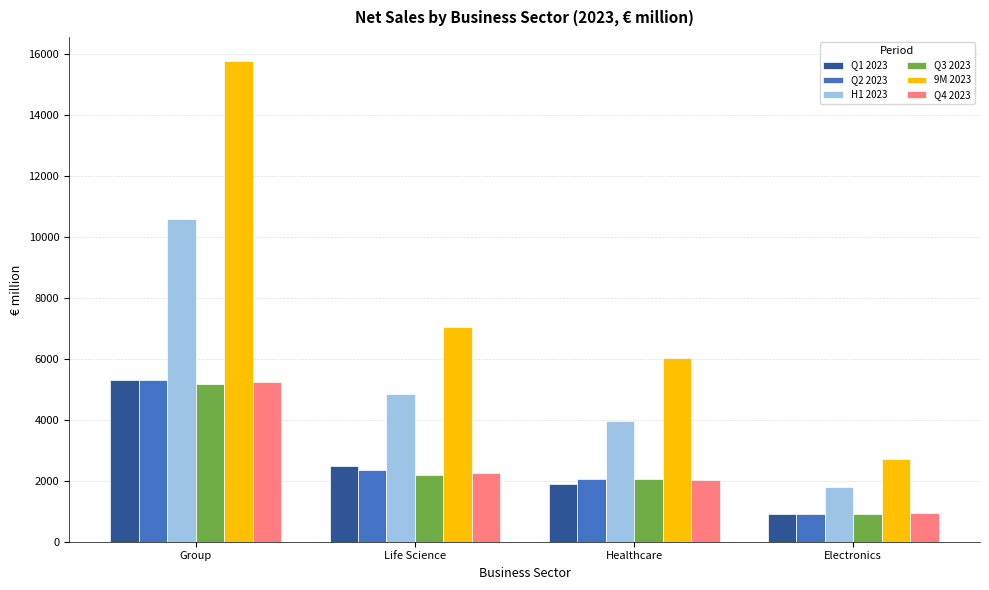

At how many categories does at least one series exceed 14259?

1